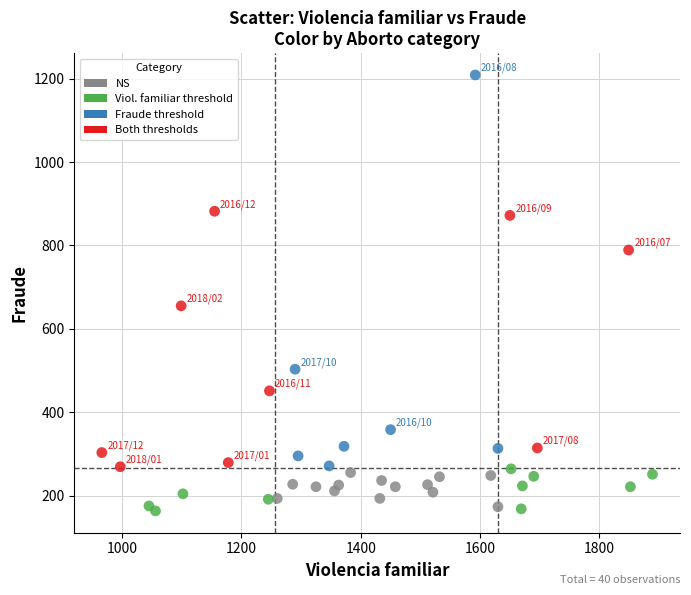

Which series has the largest Y range (max minus min)?

Fraude threshold